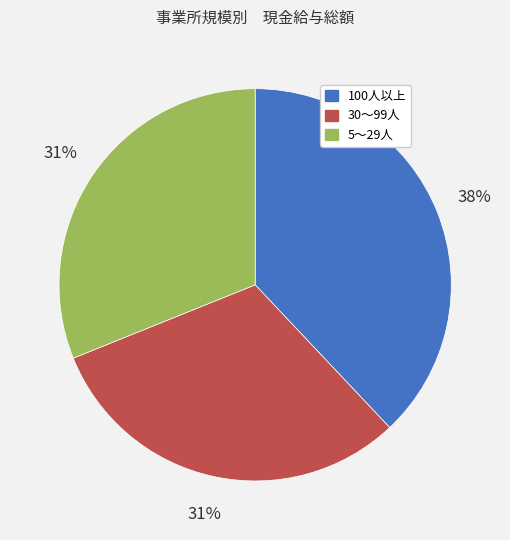

Which has a higher value, 5～29人 or 100人以上?

100人以上